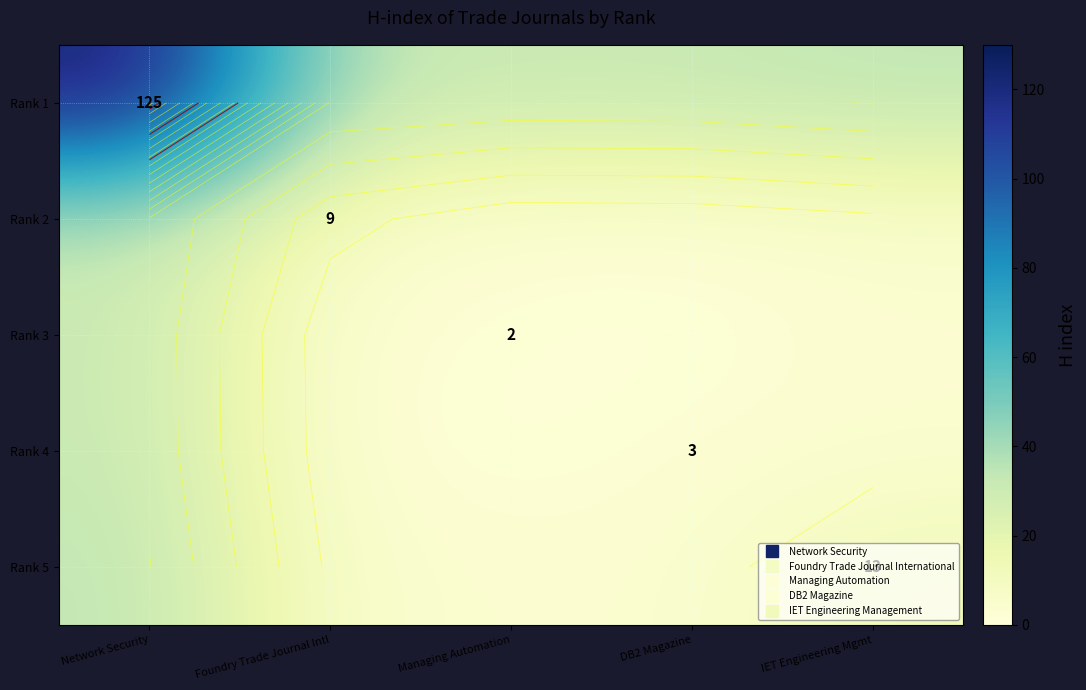

Which has a higher value, Network Security or Foundry Trade Journal Intl?

Network Security